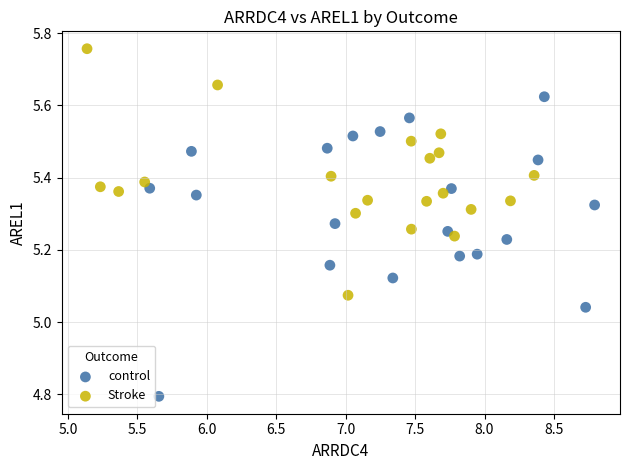

Which series reaches the maximum Y coordinate?

Stroke